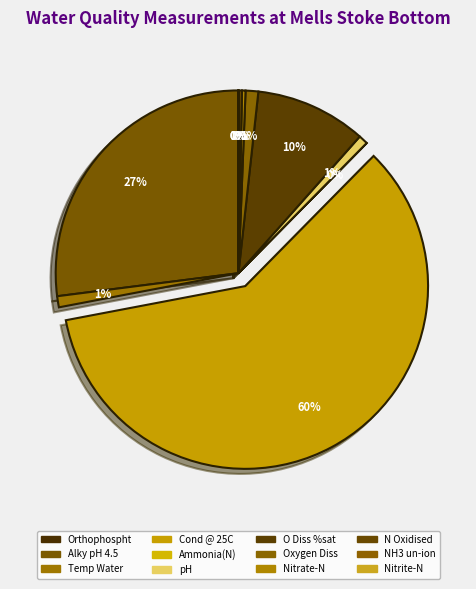

Which category has the smallest portion of the pie?

NH3 un-ion